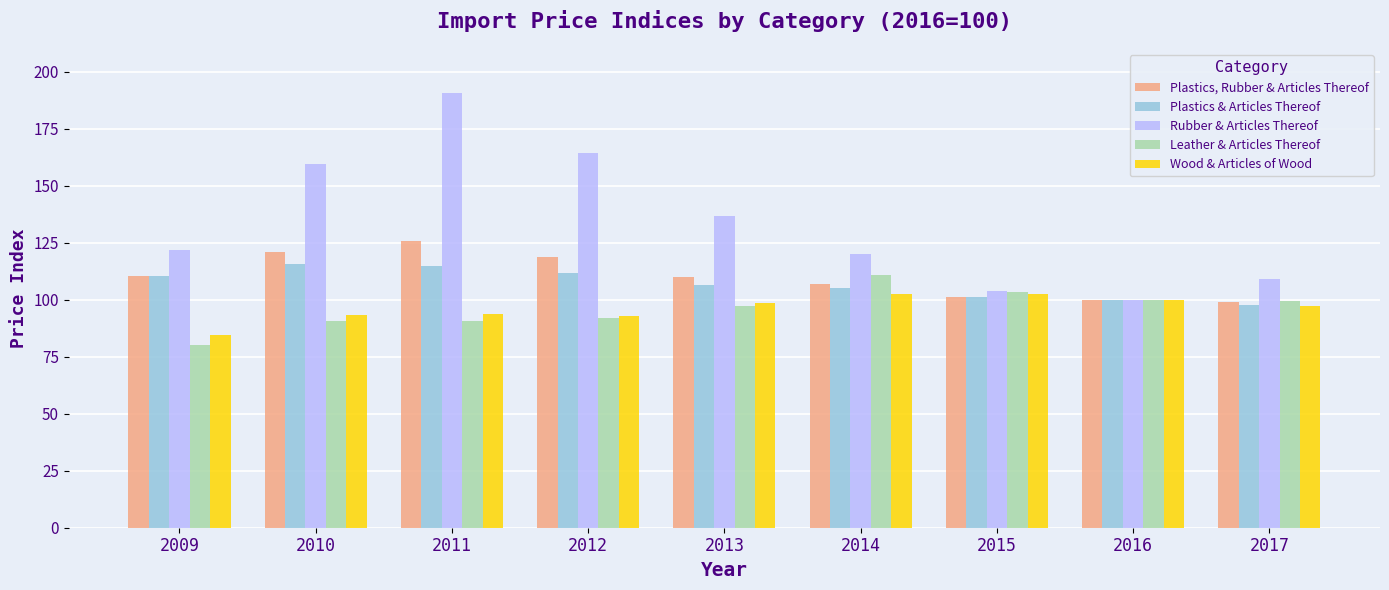

What is the difference between the maximum and second lowest values in the Rubber & Articles Thereof series?

86.6